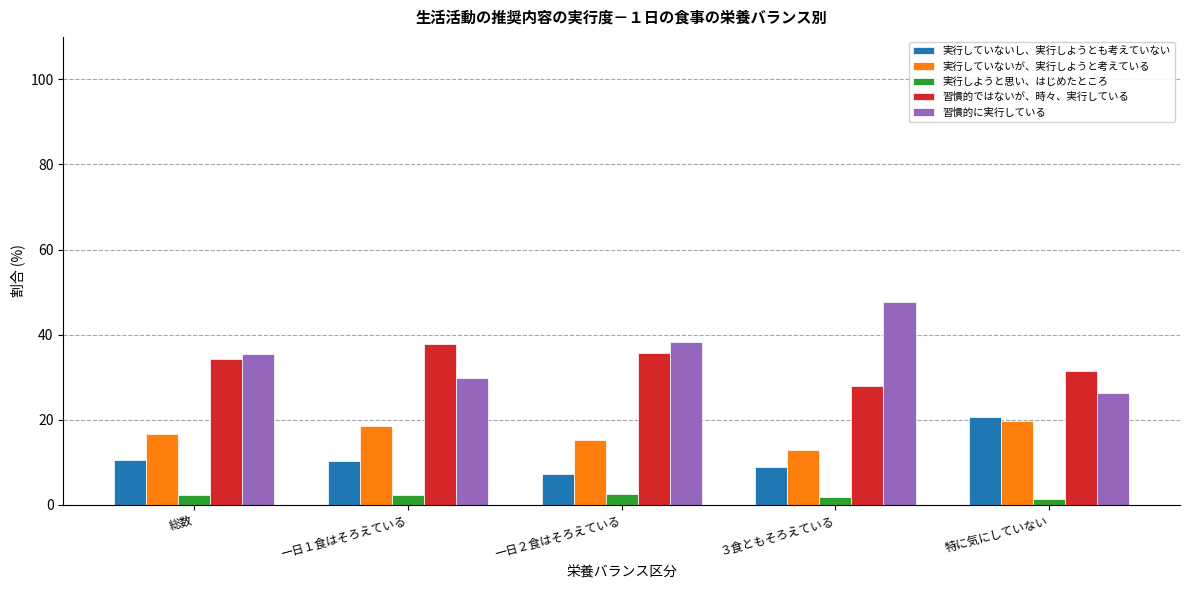

Where does the 実行していないが、実行しようと考えている series first go above 16?

総数